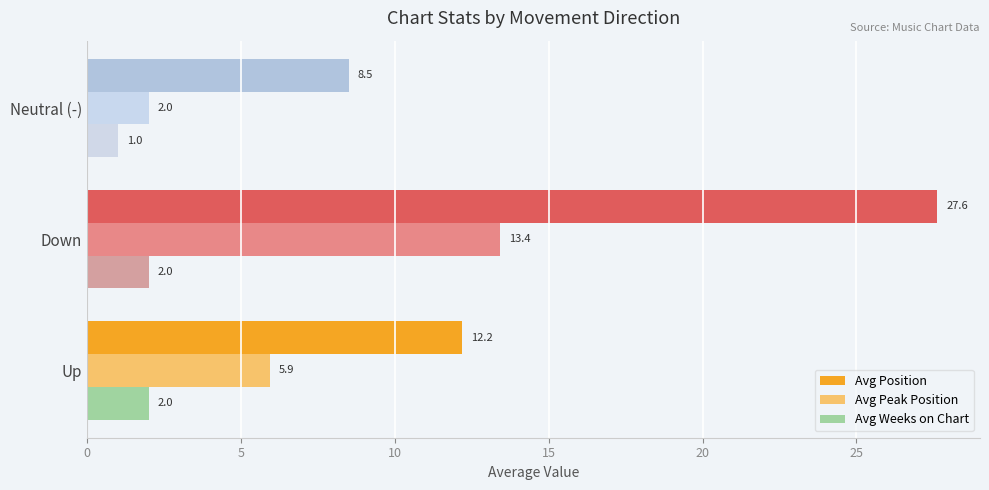

Rank the series by their average value, from lowest to highest.

Avg Weeks on Chart, Avg Peak Position, Avg Position